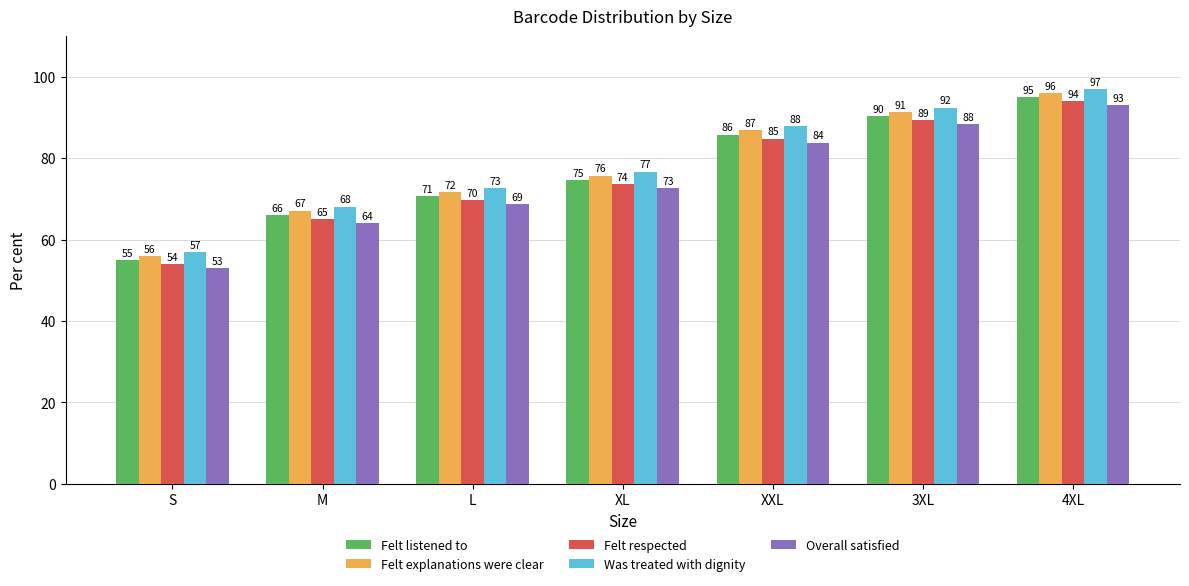

Where is Was treated with dignity nearest to the value 77?

XL